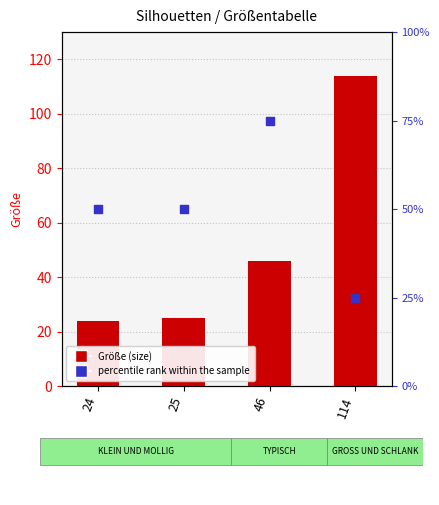

Which series has the largest Y range (max minus min)?

Größe (size)